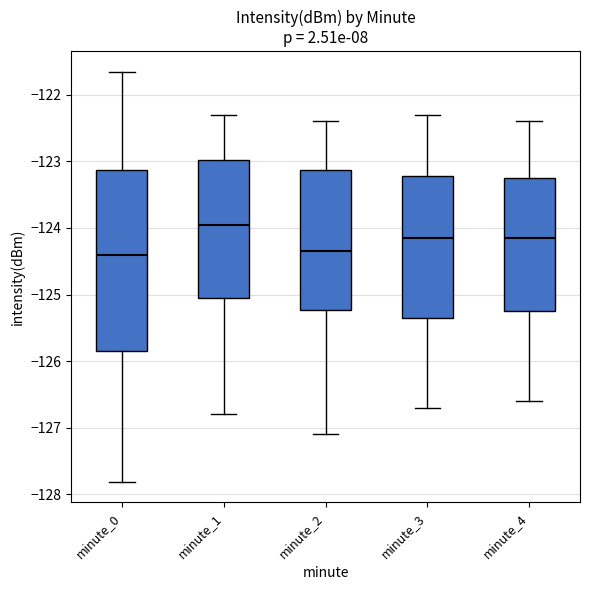

Comparing the boxes themselves (not the whiskers), which one is the tallest?

minute_0